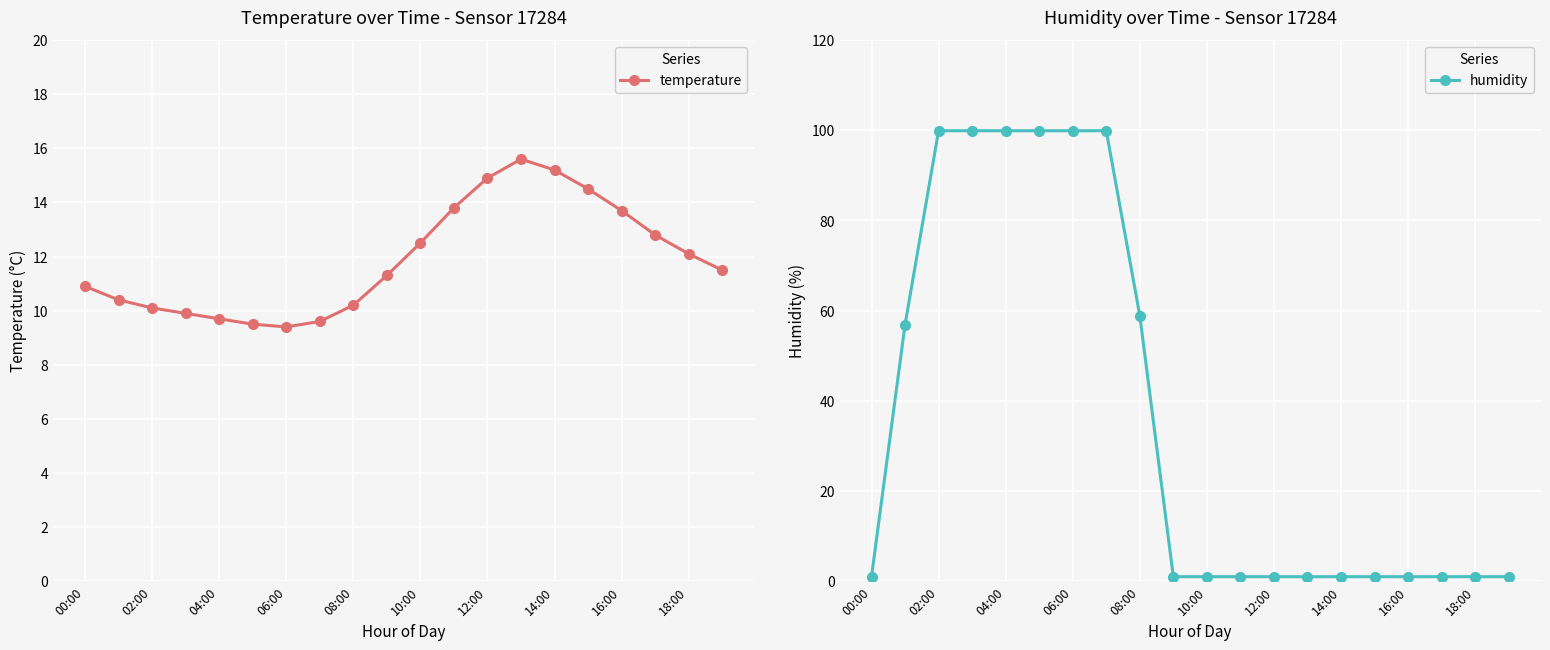

What is the highest value of the temperature series?

15.6